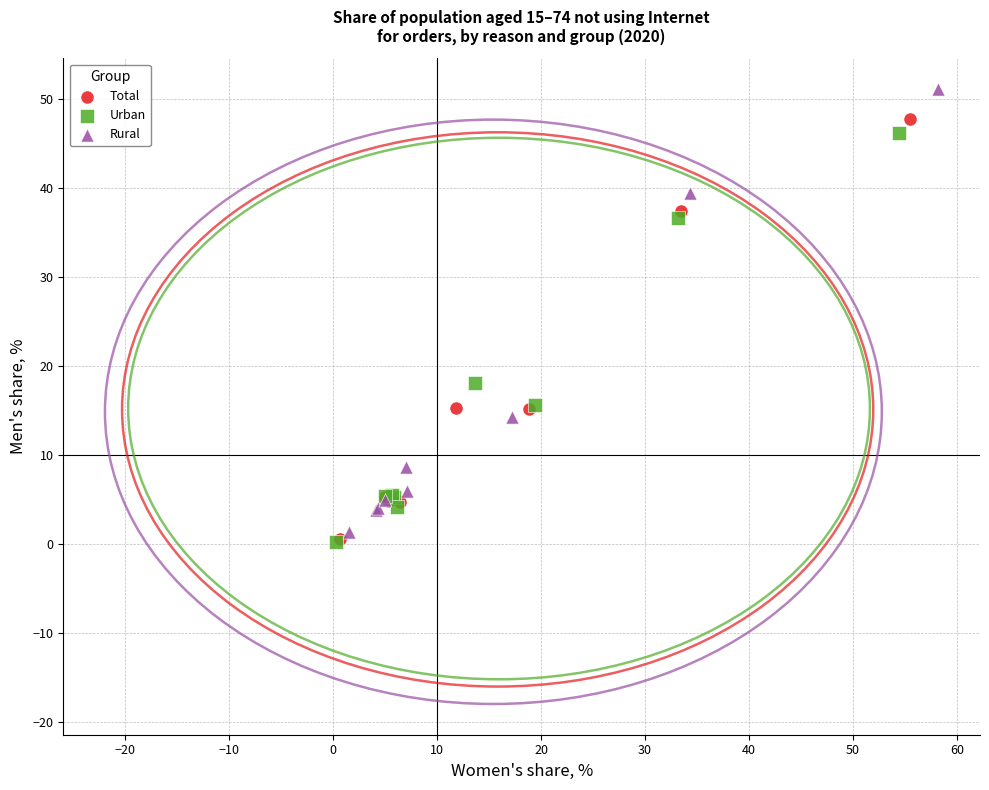

Which series has the widest spread of Y values?

Rural